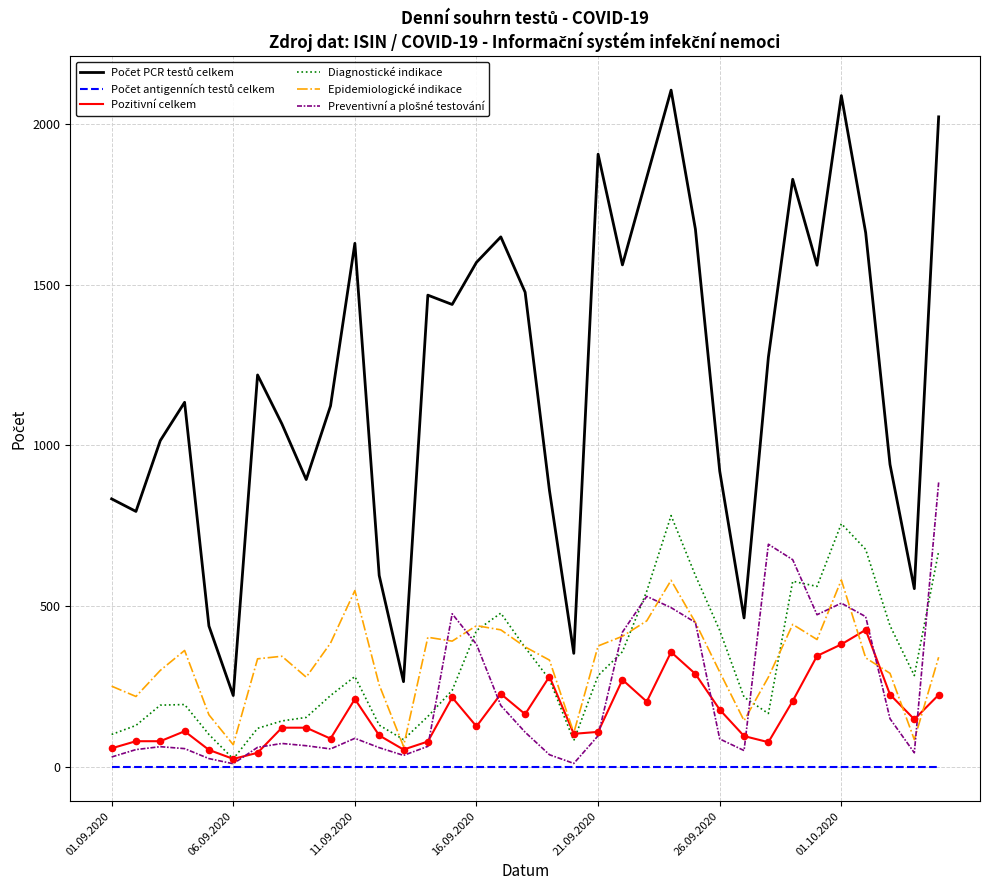

What is the maximum value for Epidemiologické indikace?

582